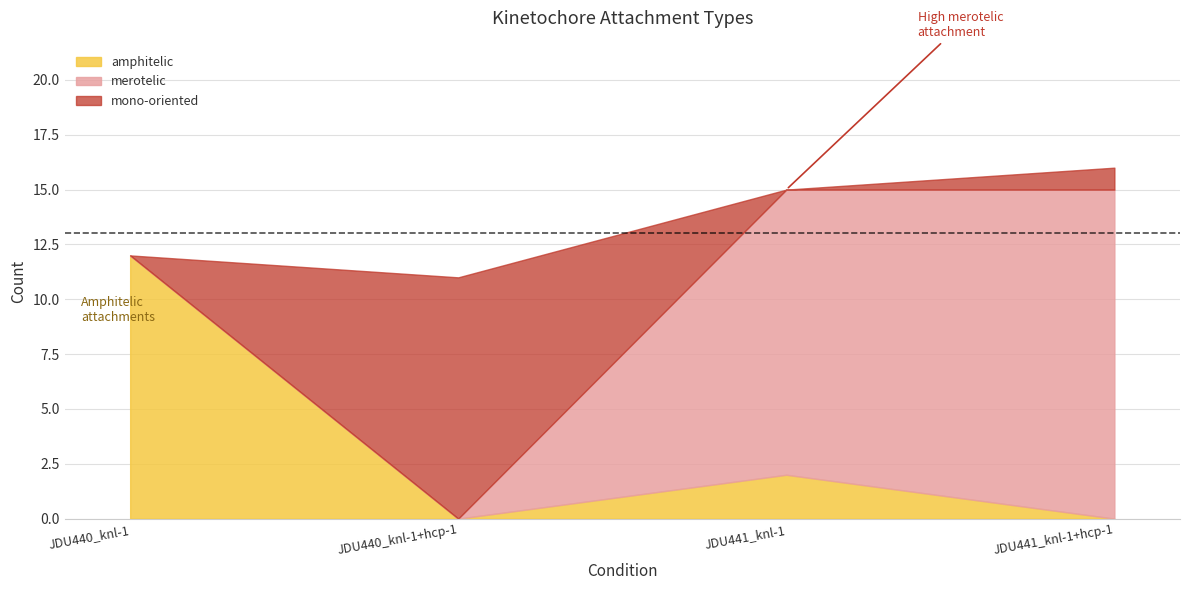

How many positive values does the merotelic series have?

2